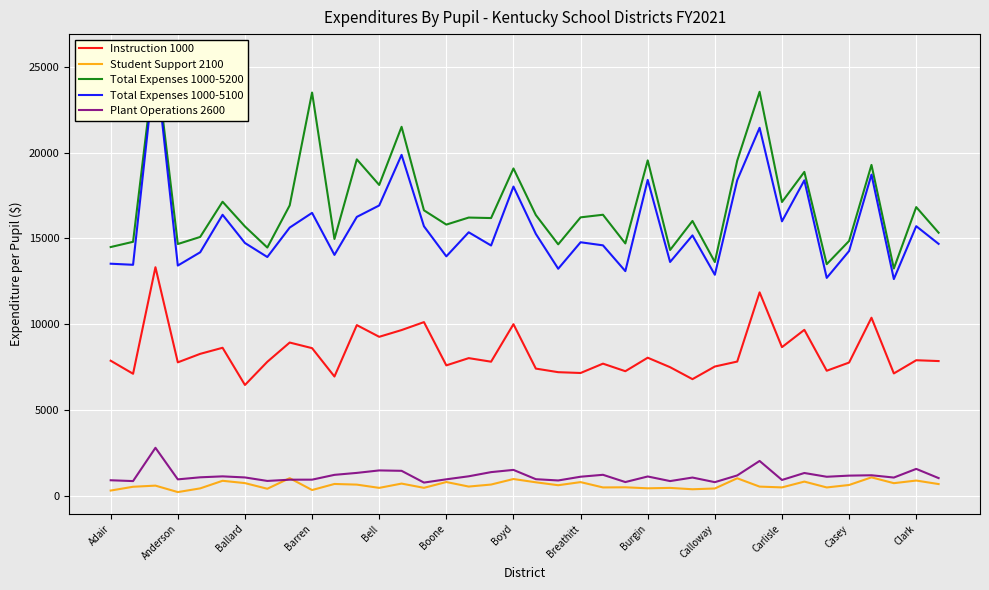

True or false: Plant Operations 2600 and Total Expenses 1000-5200 cross at least once.

False